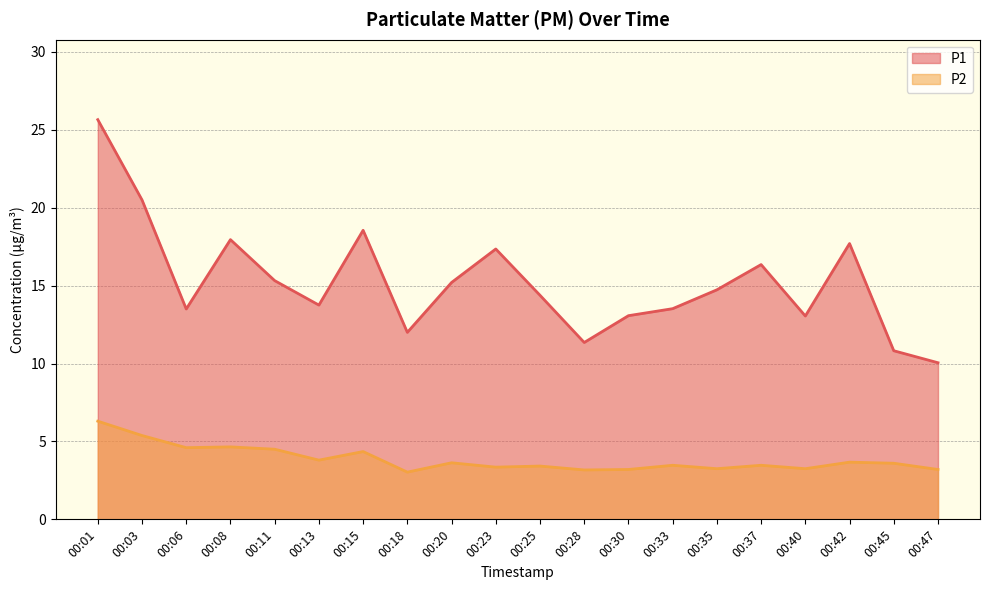

Which series has the largest range (max minus min)?

P1